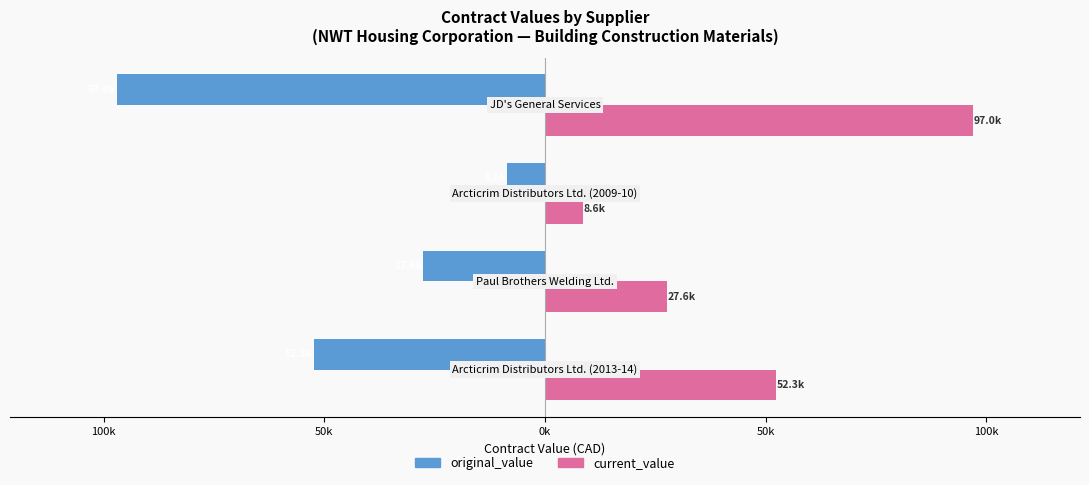

What are all the series names shown in the legend?

original_value, current_value